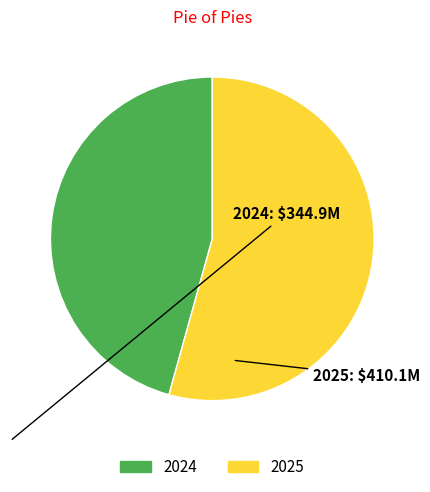

Is it true that 2024 is 46% of the pie?

True